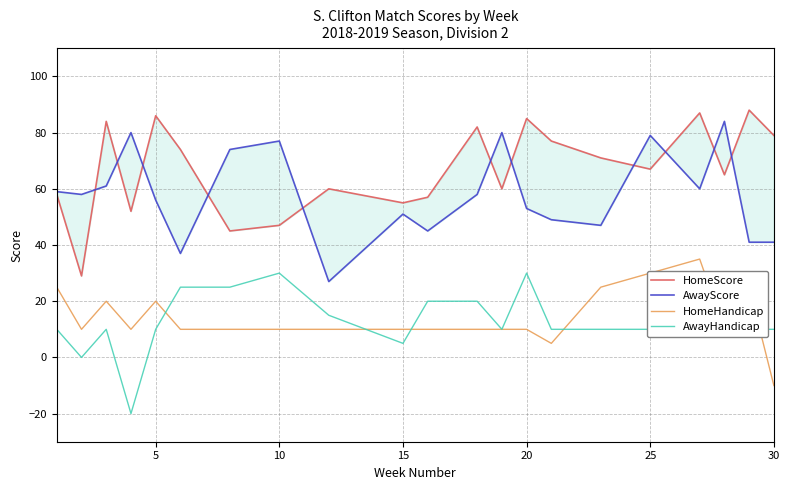

Which series has the widest spread of values?

HomeScore